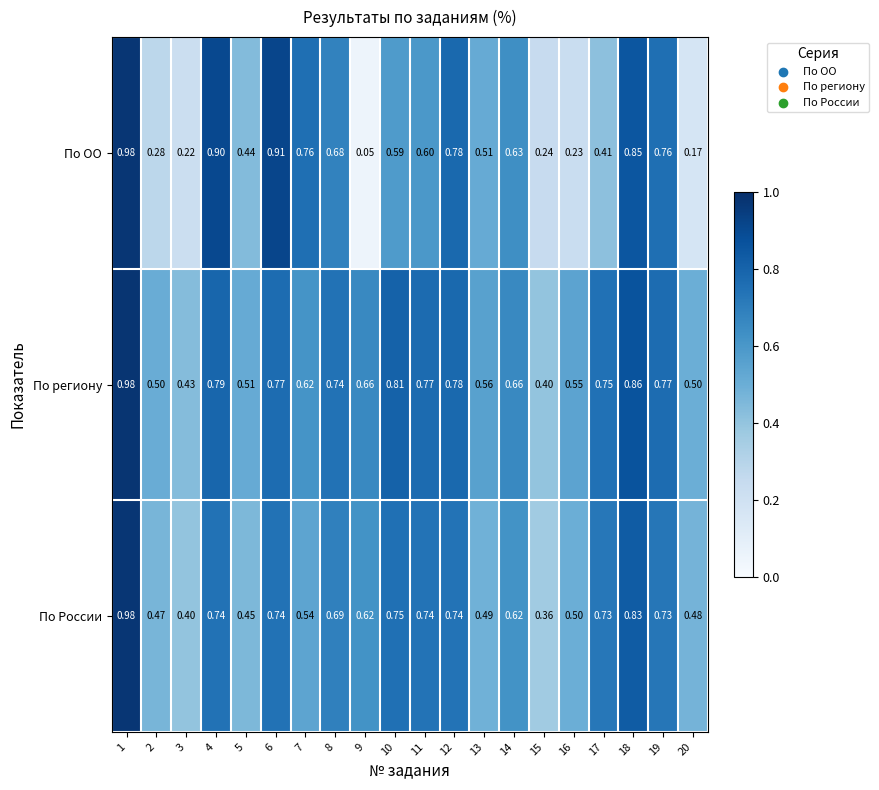

At 8, list the series in order from largest to smallest.

По региону, По России, По ОО